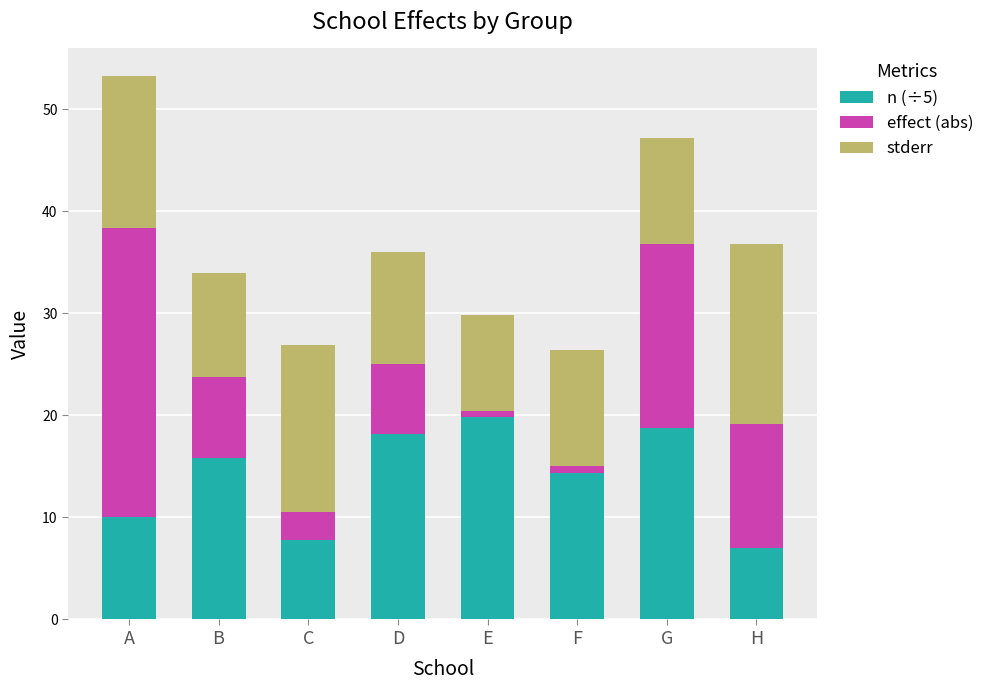

The value of n (÷5) at A is 13.6. True or false?

False